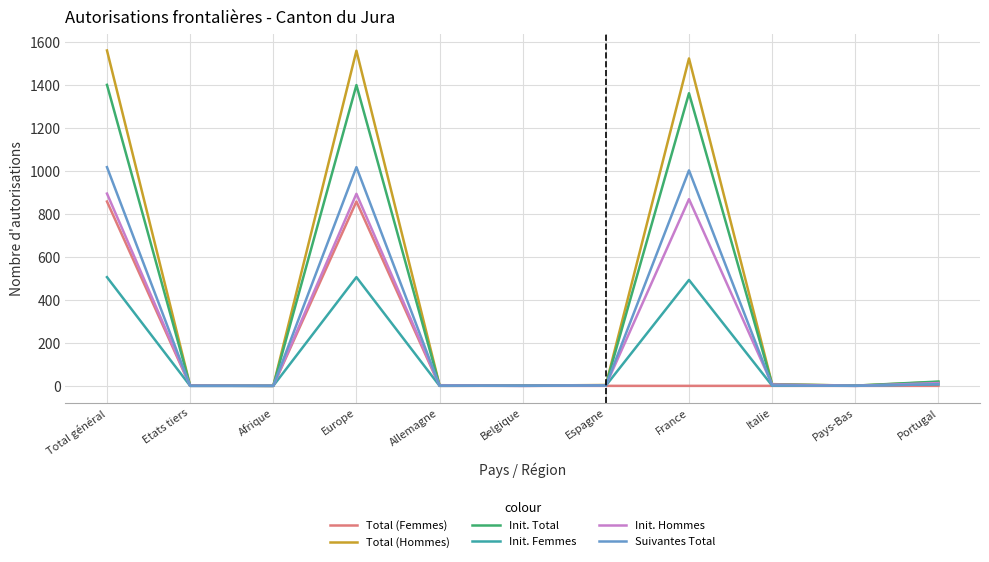

List the series in order of their peak value, highest first.

Total (Hommes), Init. Total, Suivantes Total, Init. Hommes, Total (Femmes), Init. Femmes